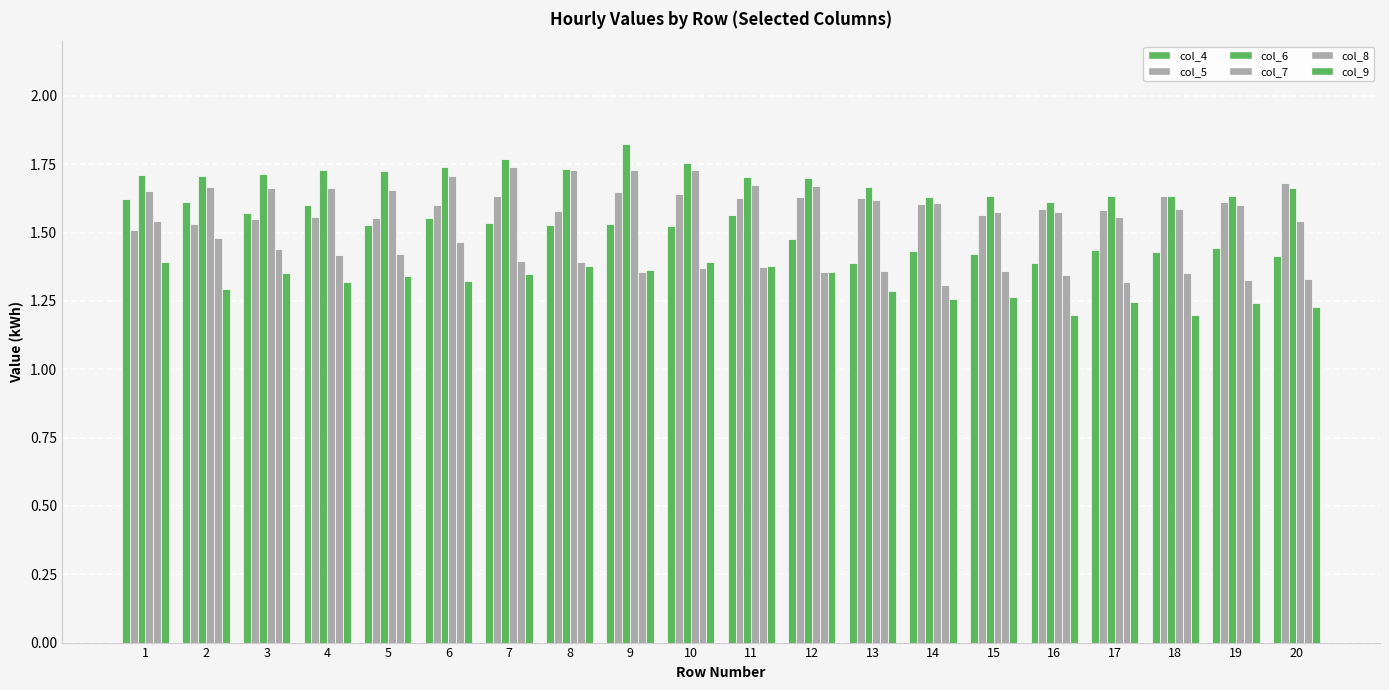

Reading right to left, transcribe all the data shown in this chart.

col_4: 1.4	1.4	1.4	1.4	1.4	1.4	1.4	1.4	1.5	1.6	1.5	1.5	1.5	1.5	1.6	1.5	1.6	1.6	1.6	1.6
col_5: 1.7	1.6	1.6	1.6	1.6	1.6	1.6	1.6	1.6	1.6	1.6	1.6	1.6	1.6	1.6	1.6	1.6	1.5	1.5	1.5
col_6: 1.7	1.6	1.6	1.6	1.6	1.6	1.6	1.7	1.7	1.7	1.8	1.8	1.7	1.8	1.7	1.7	1.7	1.7	1.7	1.7
col_7: 1.5	1.6	1.6	1.6	1.6	1.6	1.6	1.6	1.7	1.7	1.7	1.7	1.7	1.7	1.7	1.7	1.7	1.7	1.7	1.7
col_8: 1.3	1.3	1.4	1.3	1.3	1.4	1.3	1.4	1.4	1.4	1.4	1.4	1.4	1.4	1.5	1.4	1.4	1.4	1.5	1.5
col_9: 1.2	1.2	1.2	1.2	1.2	1.3	1.3	1.3	1.4	1.4	1.4	1.4	1.4	1.3	1.3	1.3	1.3	1.4	1.3	1.4